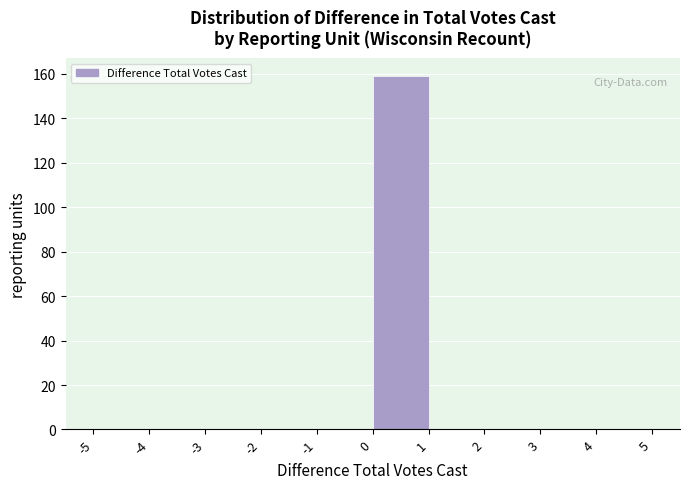

Reading left to right, transcribe this chart: for each bar, give the range it covers on the x-axis and its height. The values are not printed on the chart, so give them approximately, as read against the axis.

-5 to -4: 0
-4 to -3: 0
-3 to -2: 0
-2 to -1: 0
-1 to 0: 0
0 to 1: 160
1 to 2: 0
2 to 3: 0
3 to 4: 0
4 to 5: 0